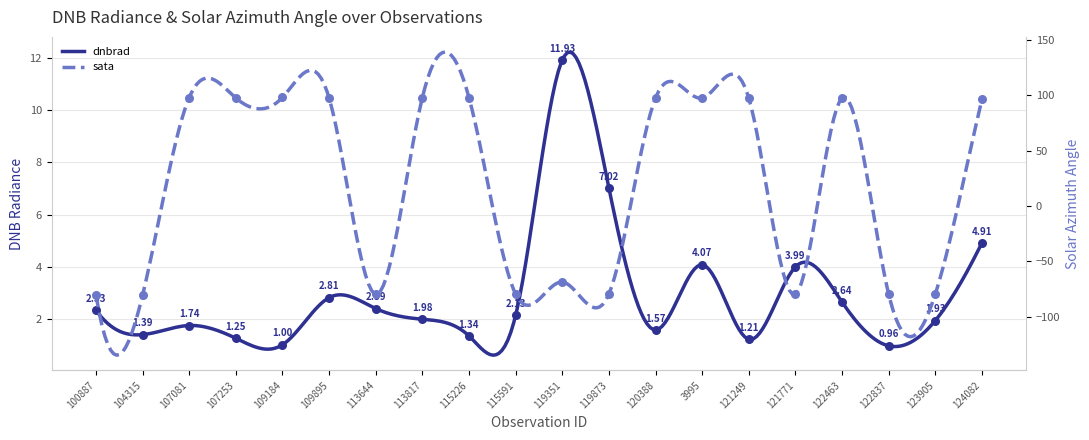

At which category is the sum across all series the highest?

3995